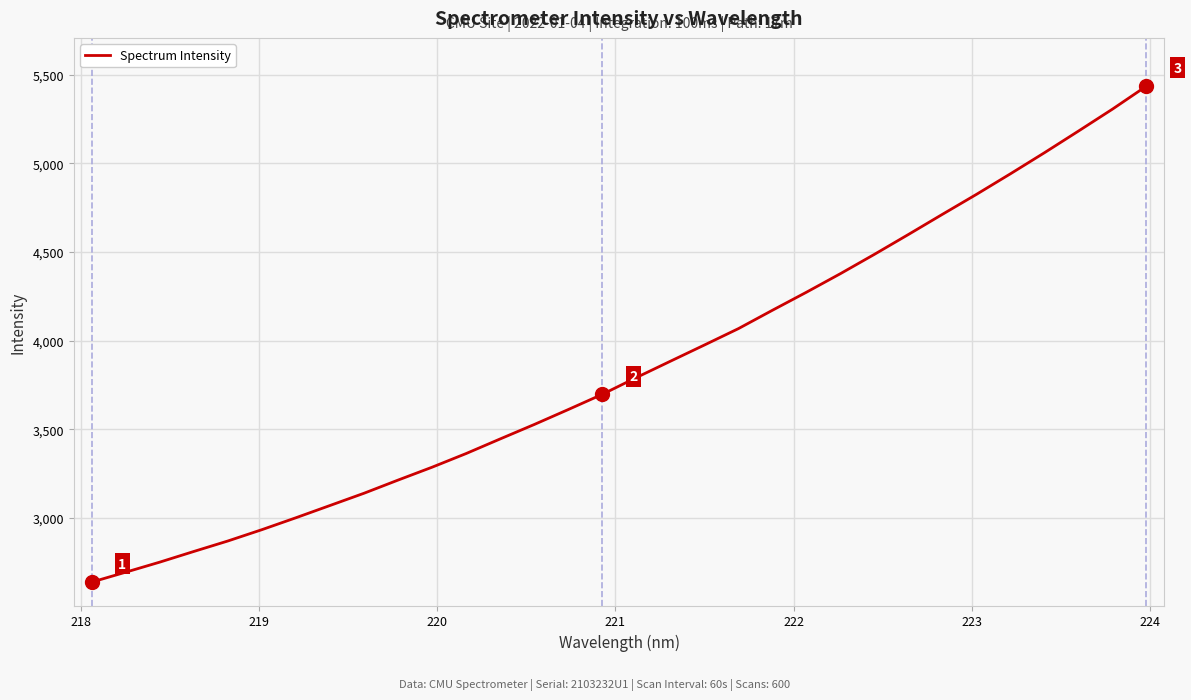

What is the average value?

3847.6